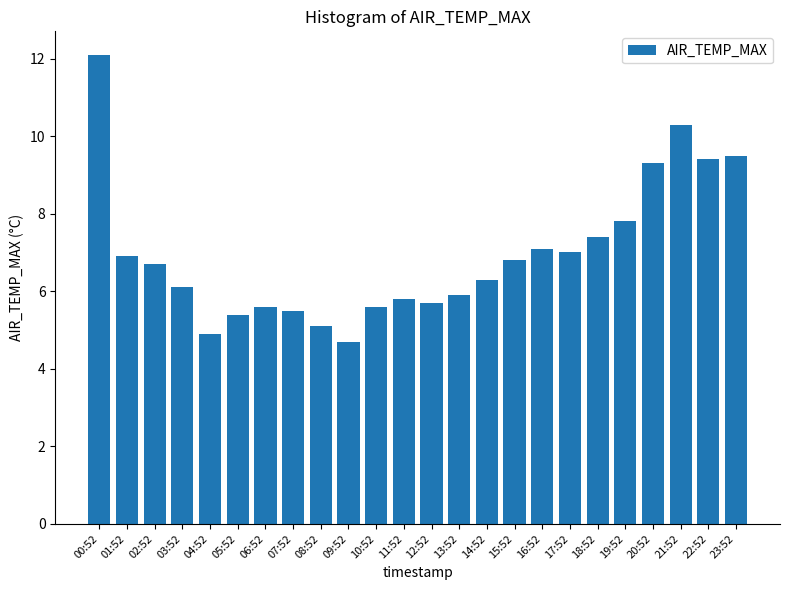

Does the chart contain stacked bars?

No